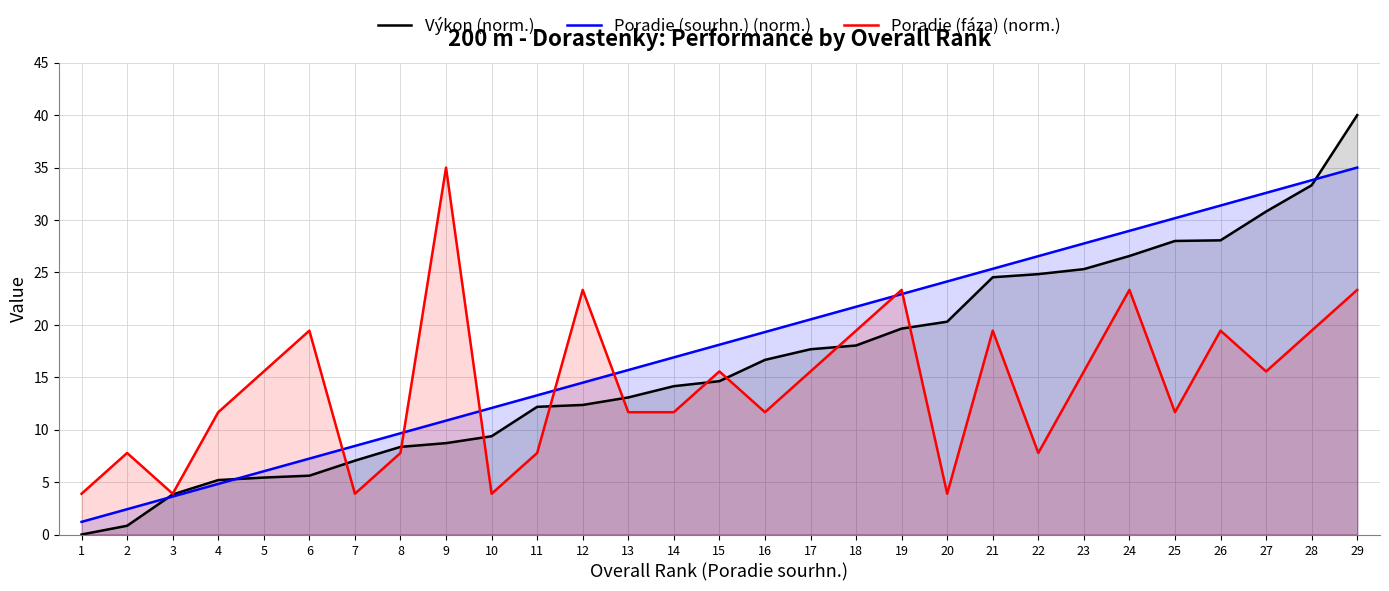

What is the highest value of the Poradie (fáza) (norm.) series?

35.0